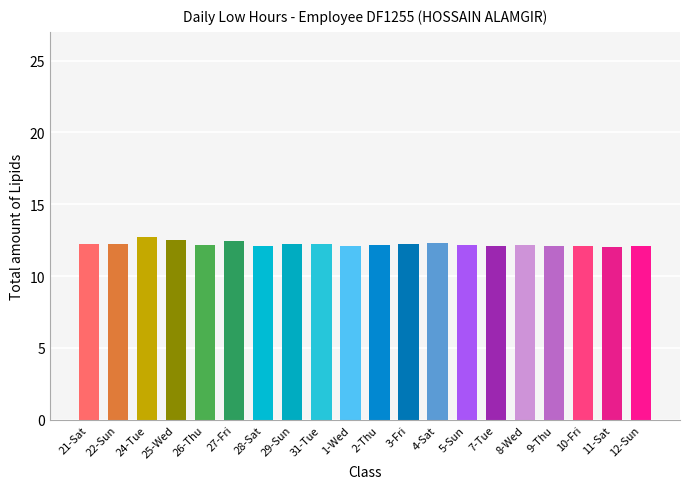

What is the sum of all values?

244.4